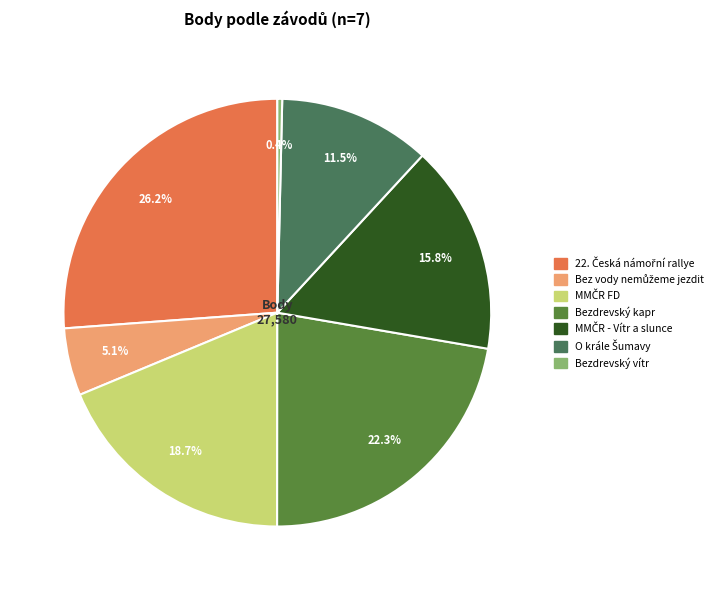

Does MMČR FD account for over 50% of the chart?

No